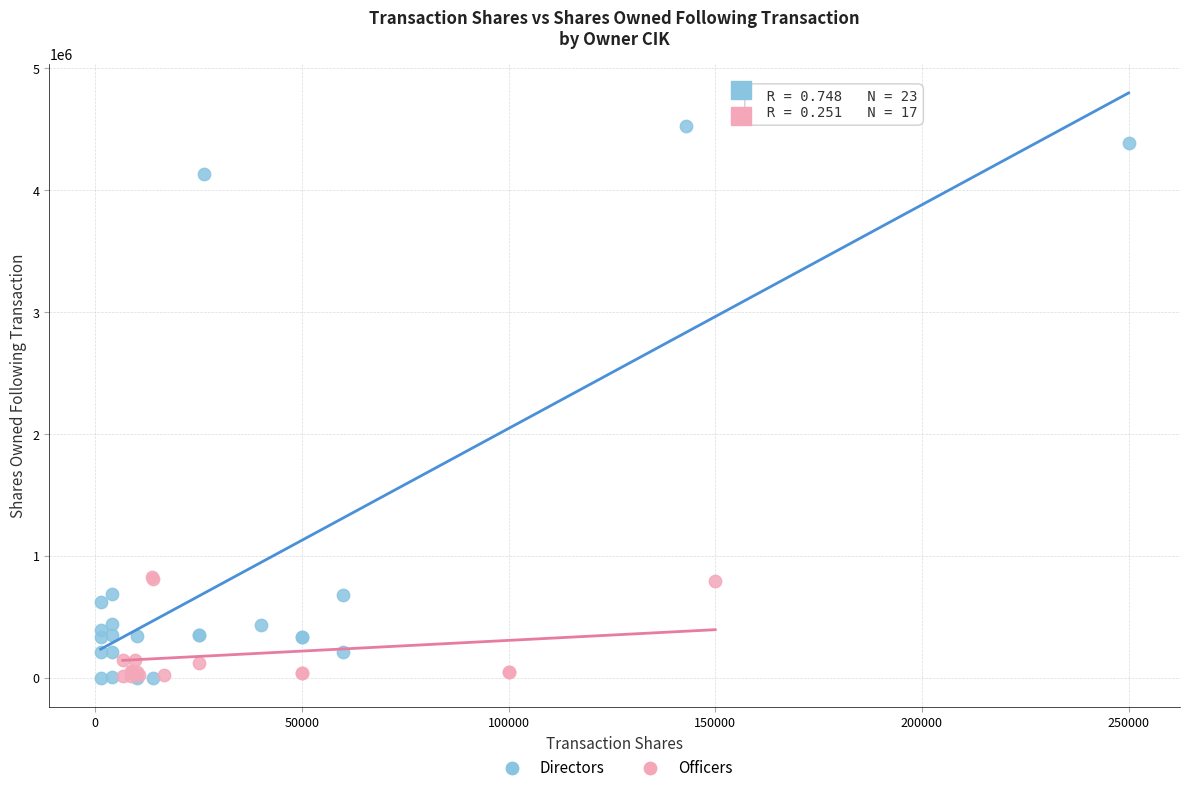

Which series reaches the maximum Y coordinate?

Directors